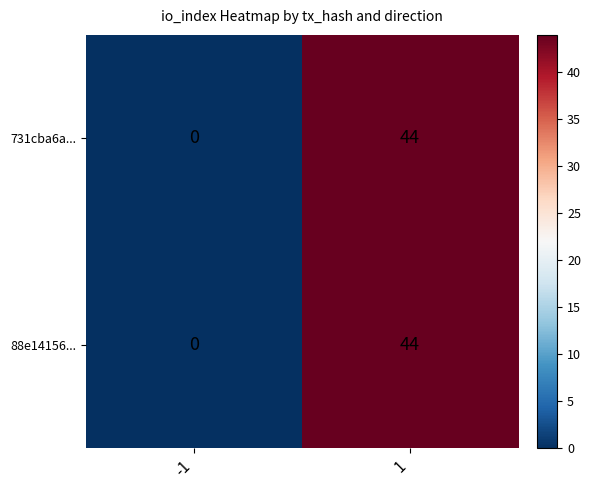

Reading left to right, extract all data points from this chart.

731cba6a...: -1=0	1=44
88e14156...: -1=0	1=44